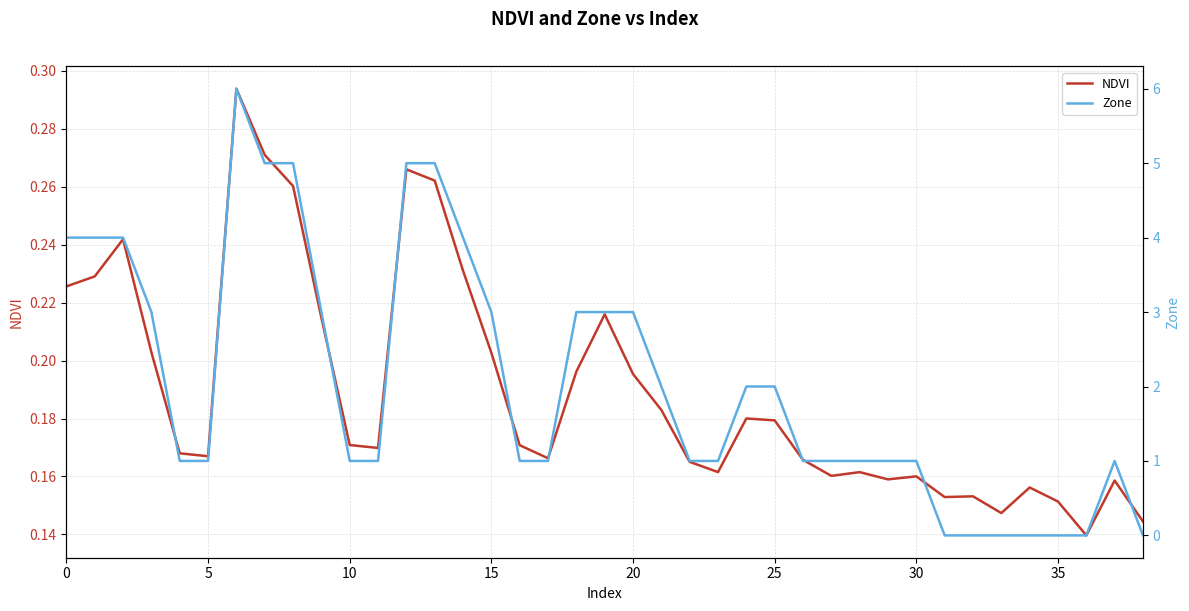

Between 11 and 24, which series saw the biggest shift?

Zone